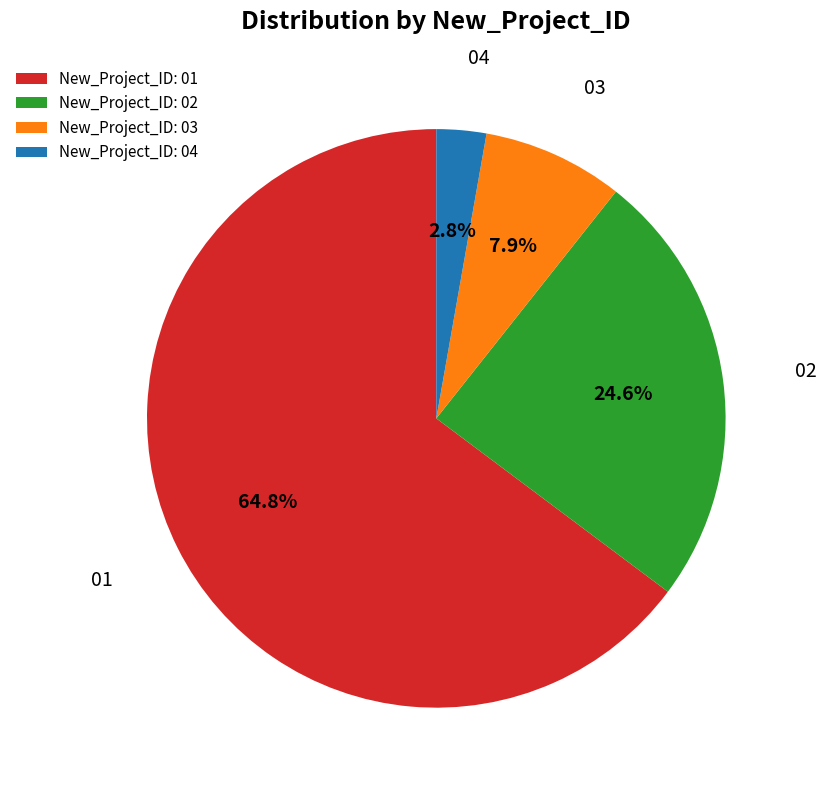

Does New_Project_ID: 04 account for over 50% of the chart?

No